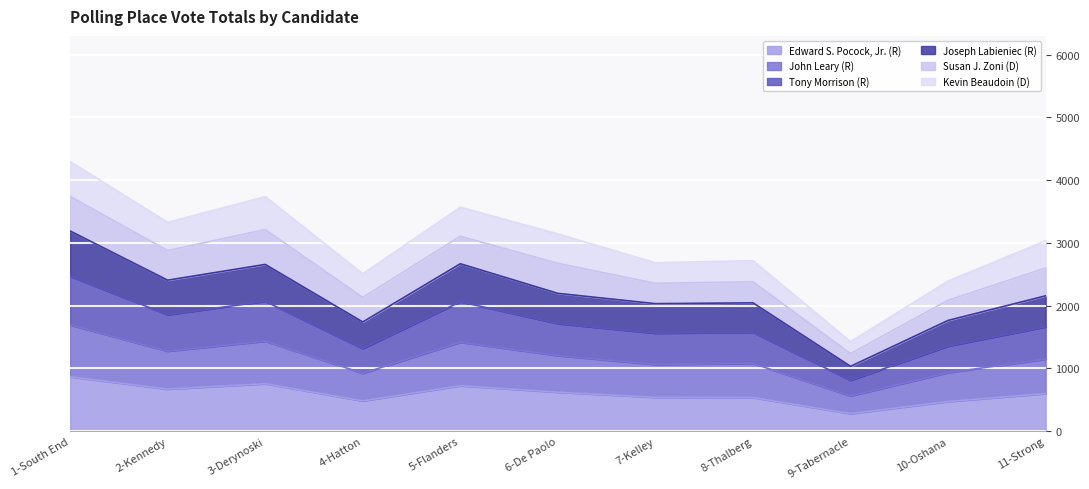

What is the total value across all series at 9-Tabernacle?

1428